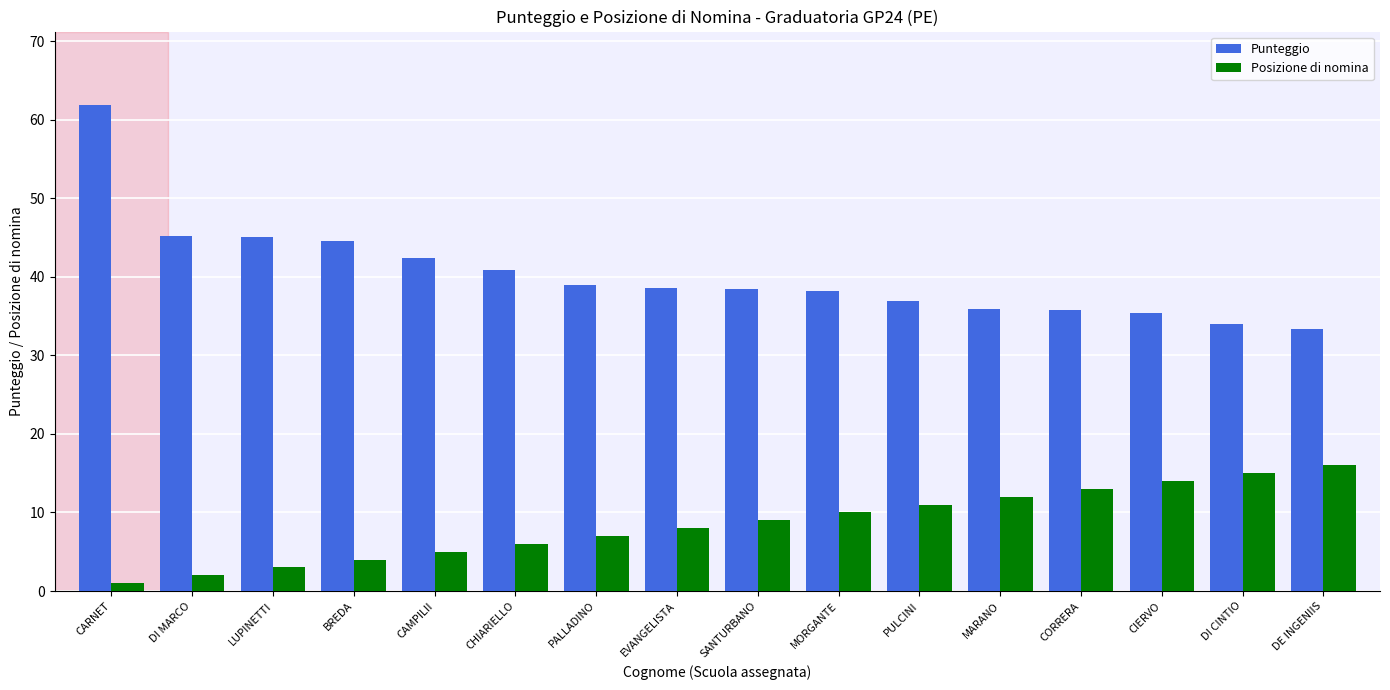

The value of Punteggio at DE INGENIIS is 59.4. True or false?

False